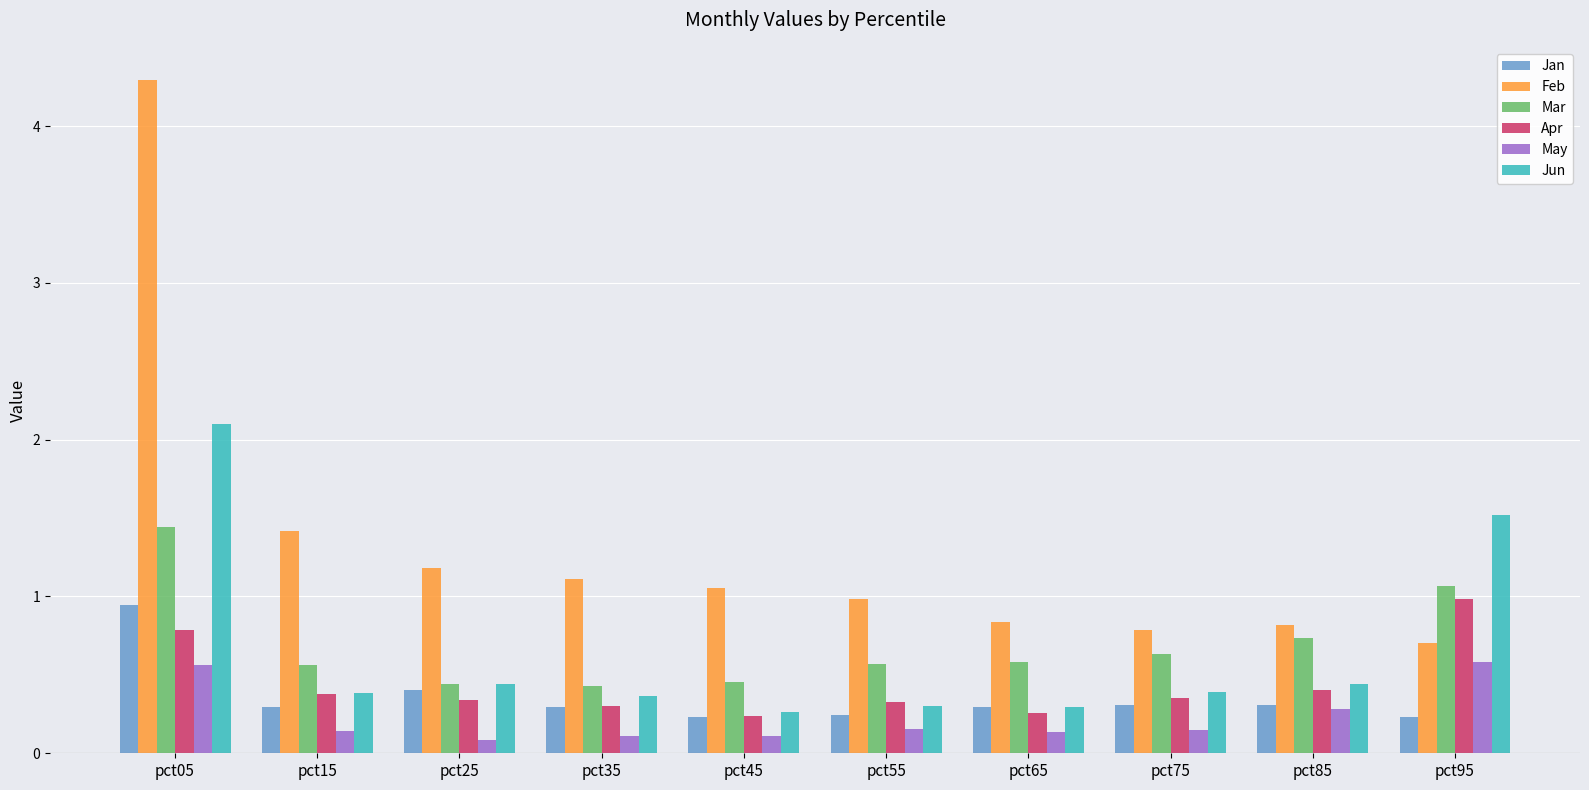

What are all the series names shown in the legend?

Jan, Feb, Mar, Apr, May, Jun